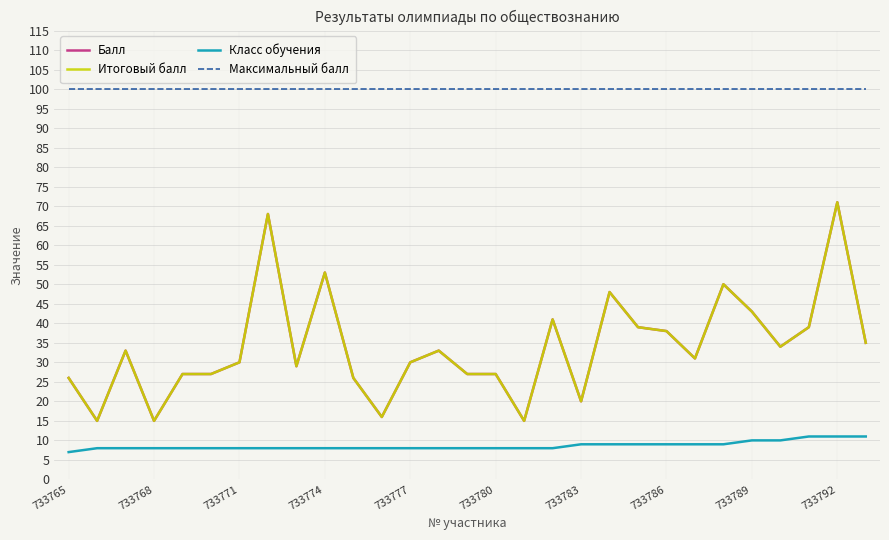

Is this an area chart (filled region under the line)?

No